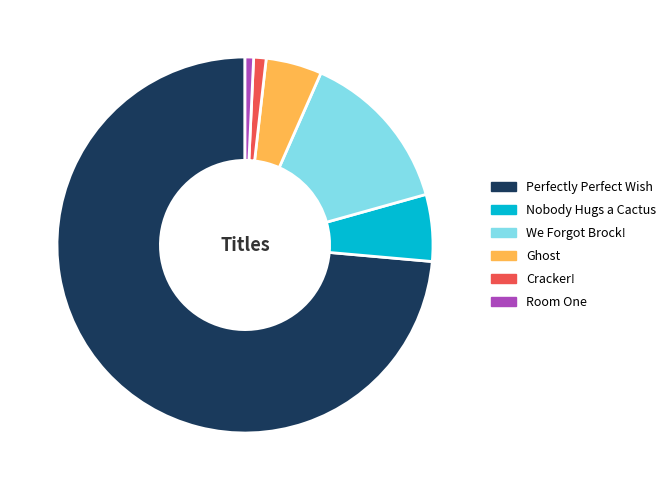

Which category has the biggest portion of the pie?

Perfectly Perfect Wish